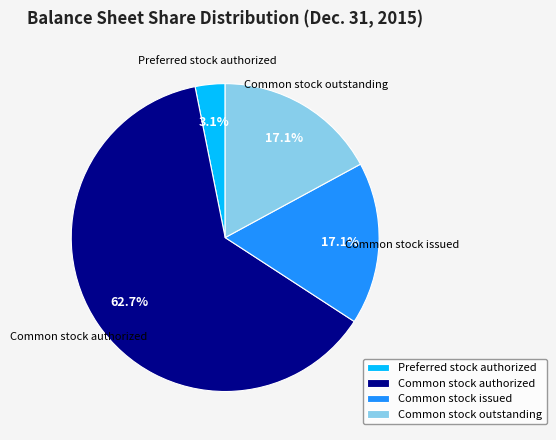

To the nearest percent, what is the difference between the Preferred stock authorized and Common stock outstanding slice percentages?

14%